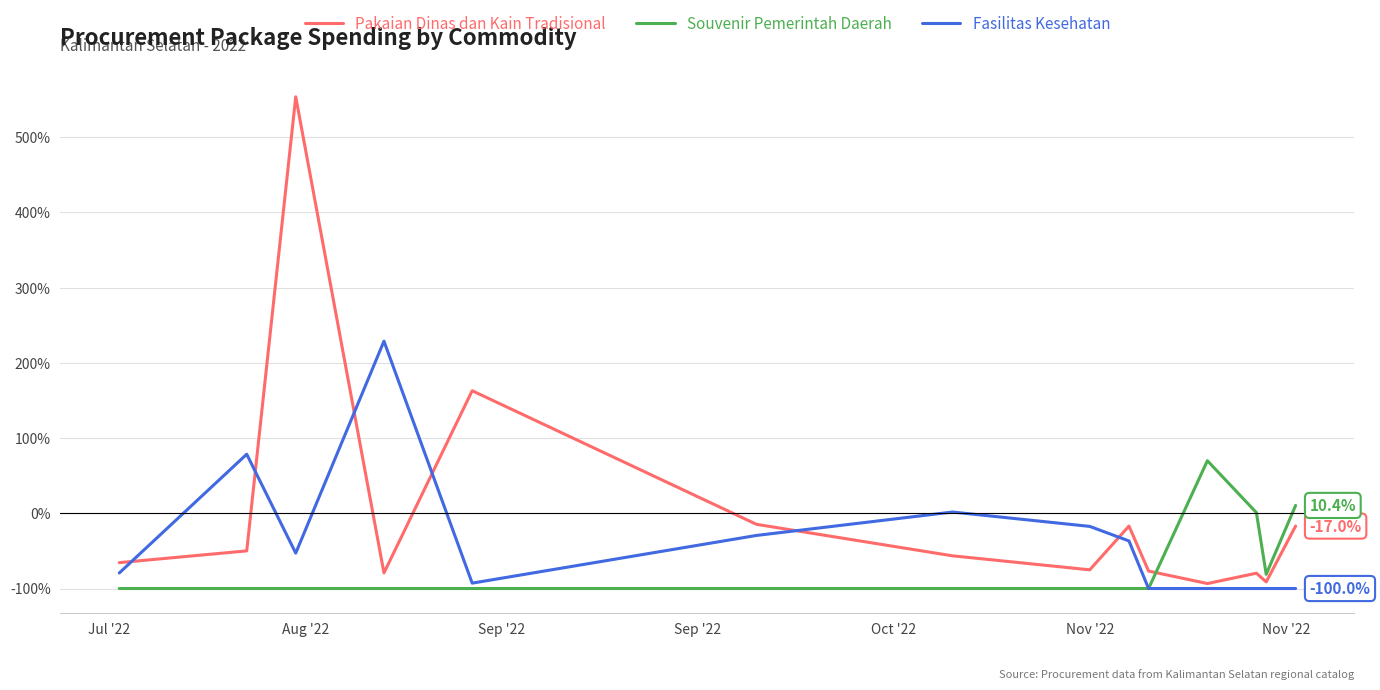

Rank the series by their maximum value, from lowest to highest.

Souvenir Pemerintah Daerah, Fasilitas Kesehatan, Pakaian Dinas dan Kain Tradisional